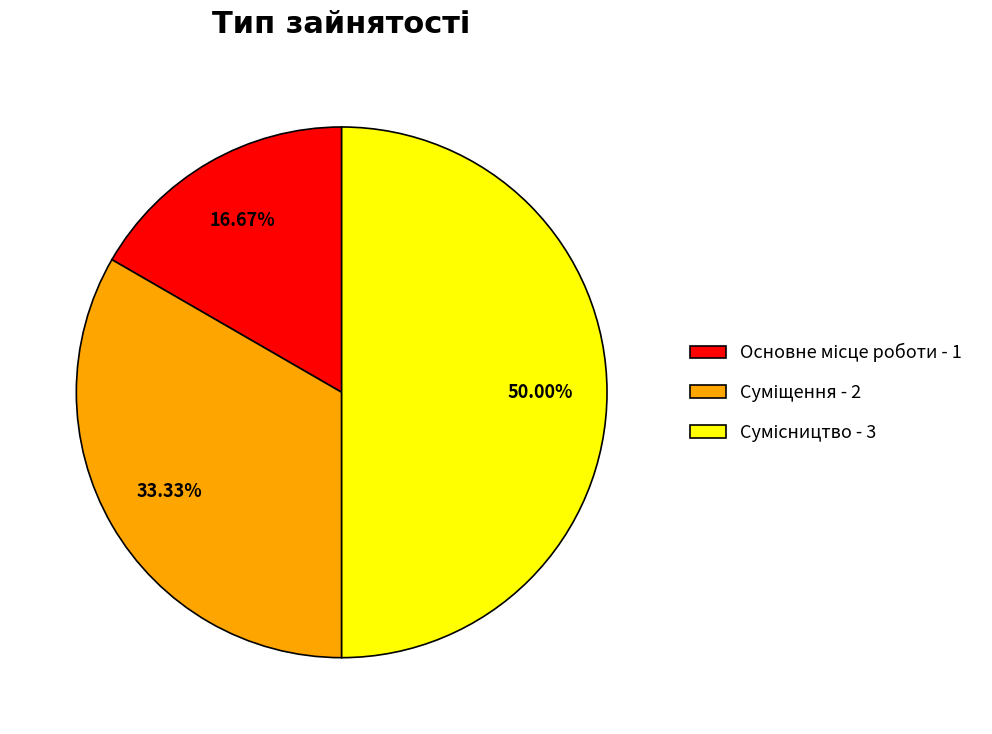

To the nearest percent, what percentage of the pie is Суміщення?

33%